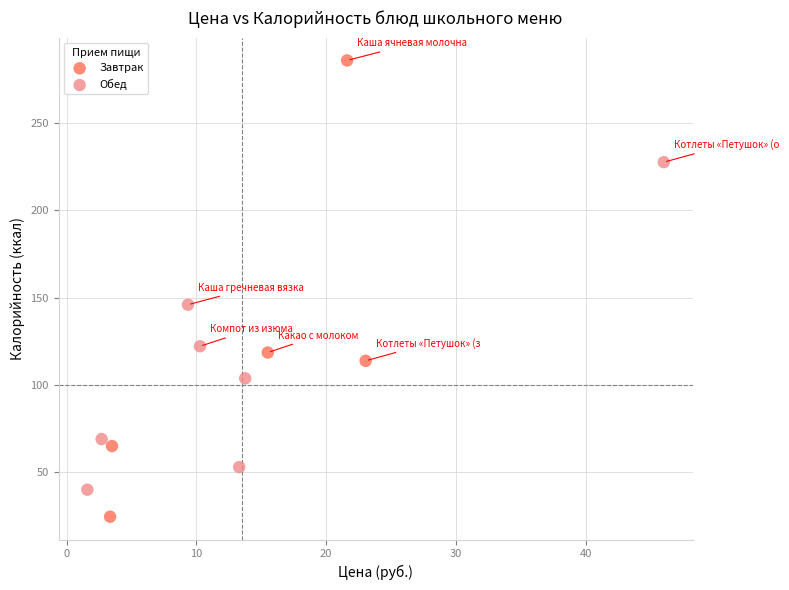

Which series contains the lowest Y value?

Завтрак